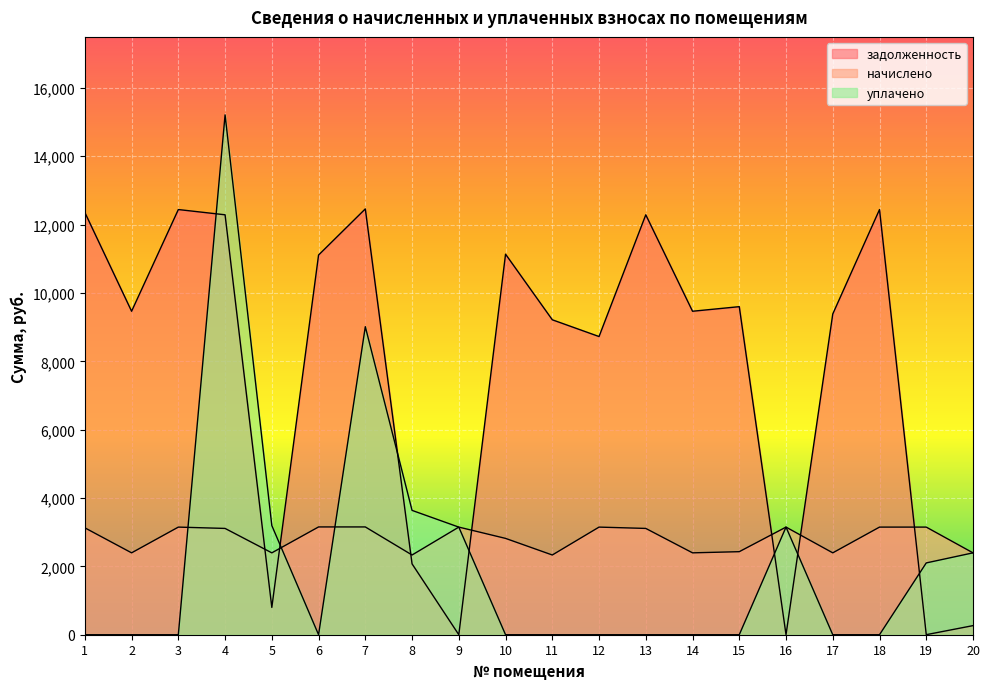

Reading left to right, what are all the values shown in this chart?

задолженность: 1=12357.0	2=9465.6	3=12441.6	4=12288.0	5=798.7	6=11110.8	7=12460.8	8=2073.6	9=0.0	10=11136.0	11=9216.0	12=8725.6	13=12288.0	14=9465.6	15=9600.0	16=0.9	17=9385.6	18=12441.6	19=1.5	20=266.2
начислено: 1=3127.9	2=2396.0	3=3149.3	4=3110.4	5=2396.0	6=3154.1	7=3154.1	8=2332.8	9=3149.3	10=2818.8	11=2332.8	12=3149.3	13=3110.4	14=2396.0	15=2430.0	16=3149.3	17=2396.0	18=3149.3	19=3149.3	20=2396.0
уплачено: 1=0.0	2=0.0	3=0.0	4=15212.2	5=3194.2	6=0.0	7=9014.0	8=3638.3	9=3149.0	10=0.0	11=0.0	12=0.0	13=0.0	14=0.0	15=0.0	16=3150.0	17=0.0	18=0.0	19=2101.0	20=2395.8